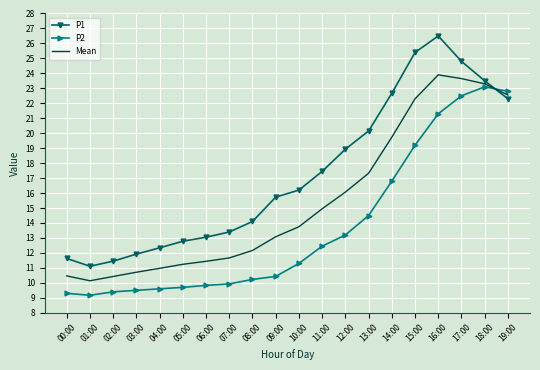

True or false: P2 and P1 intersect in this chart.

True